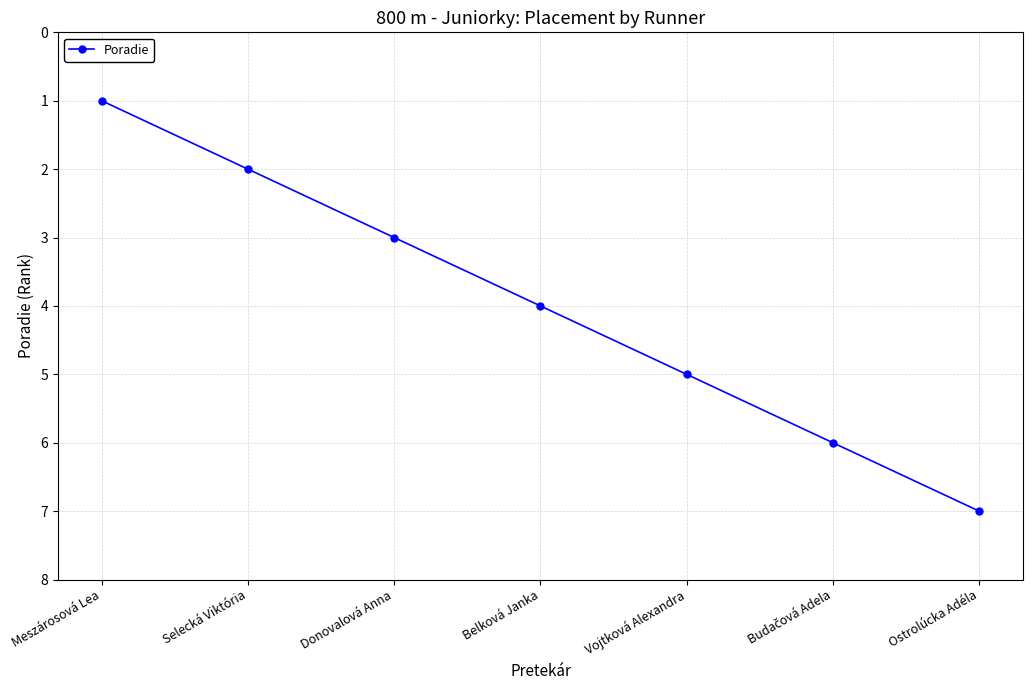

What is the change in value from Vojtková Alexandra to Ostrolúcka Adéla?

+2